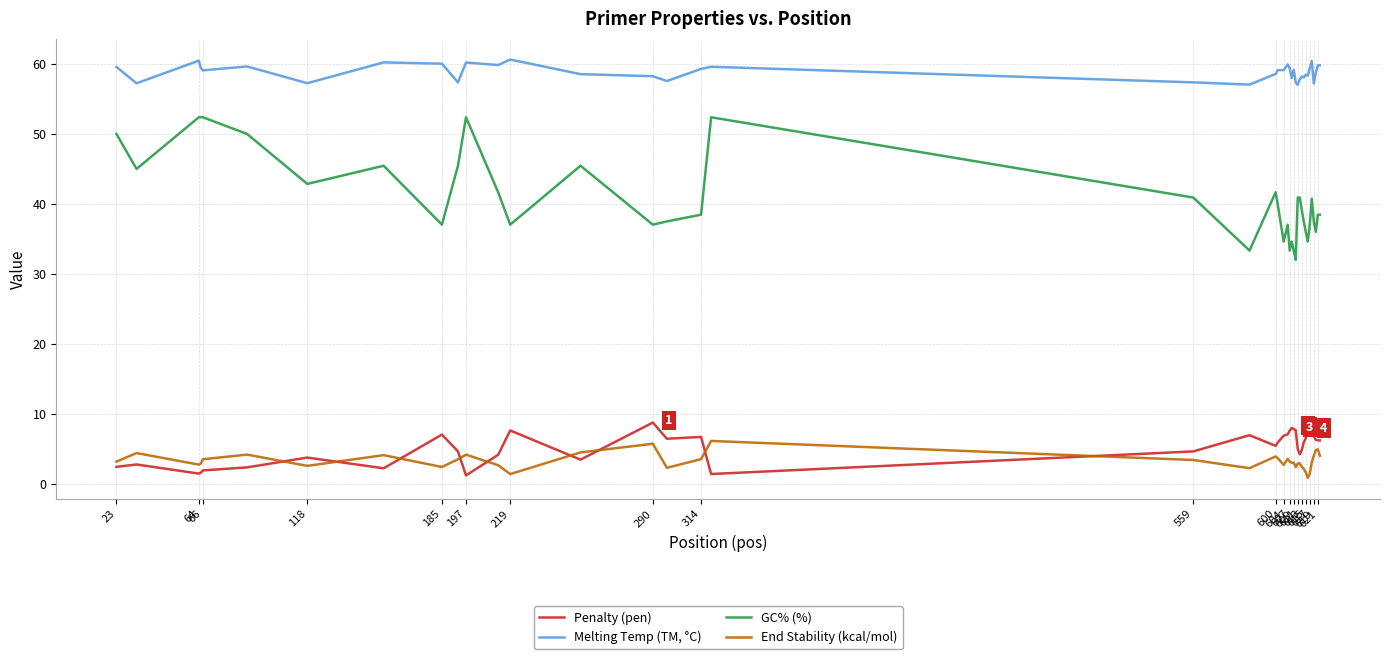

What is the difference between the maximum and minimum values in the Melting Temp (TM, °C) series?

3.6